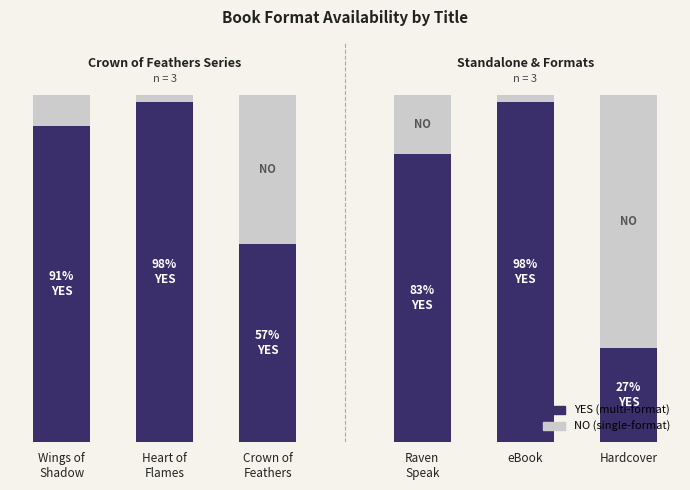

Does the chart contain stacked bars?

Yes